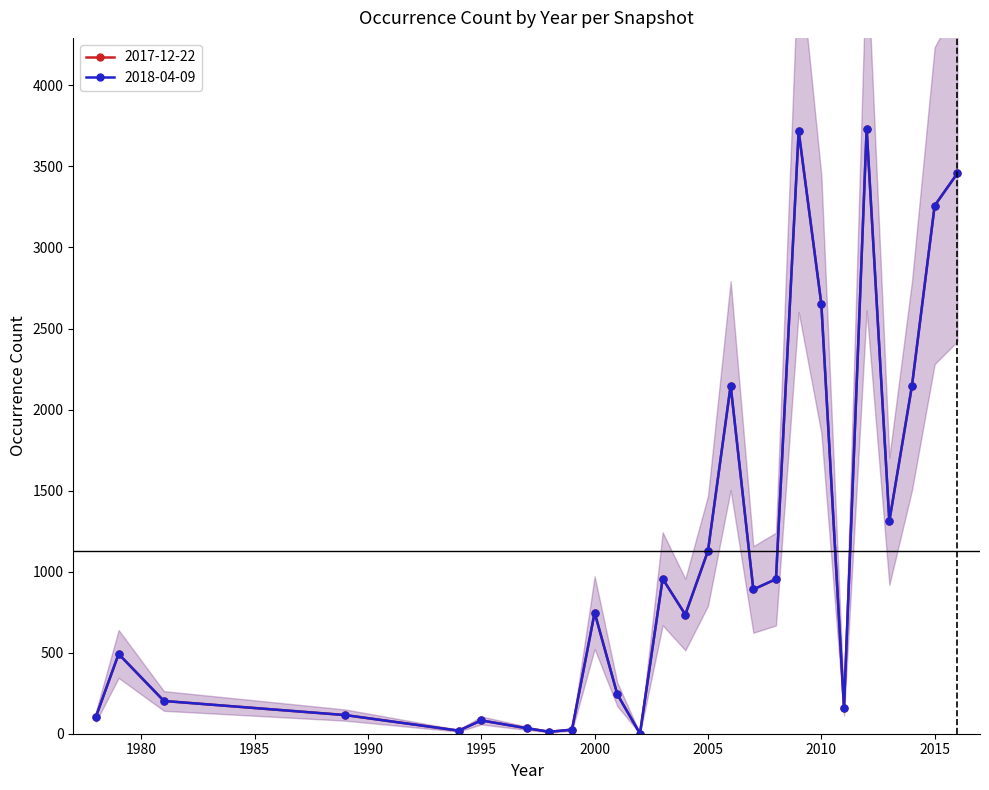

True or false: 2017-12-22 and 2018-04-09 cross at least once.

False